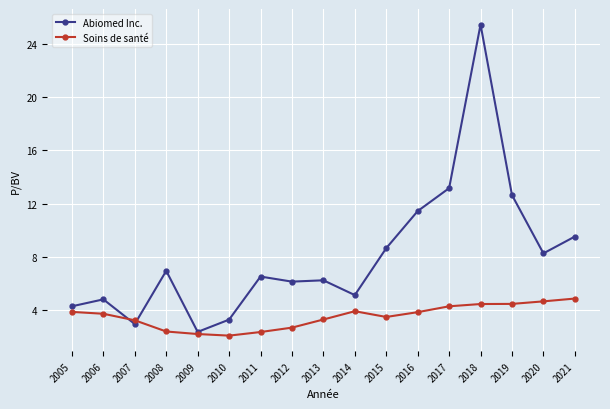

How many distinct data groups are displayed?

2